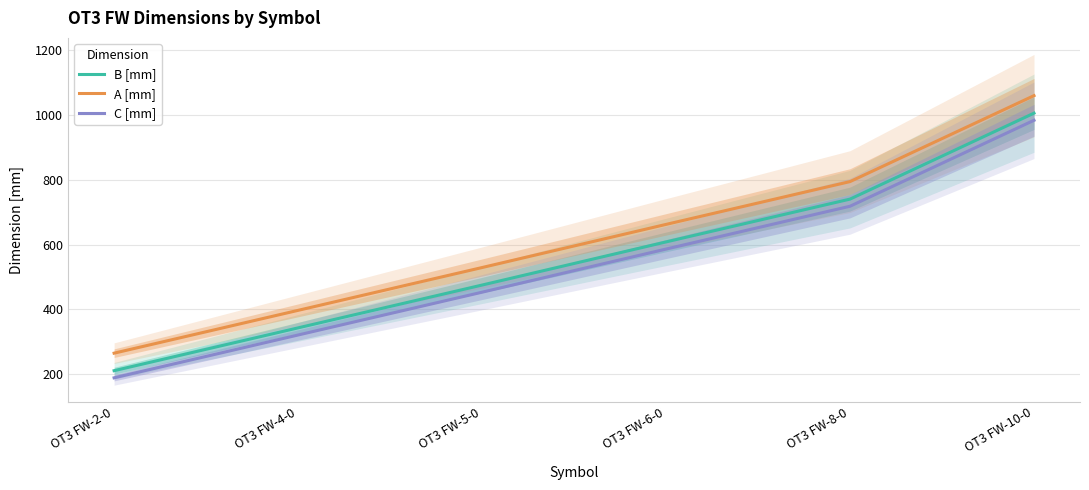

How many values in the B [mm] series exceed 608?

2